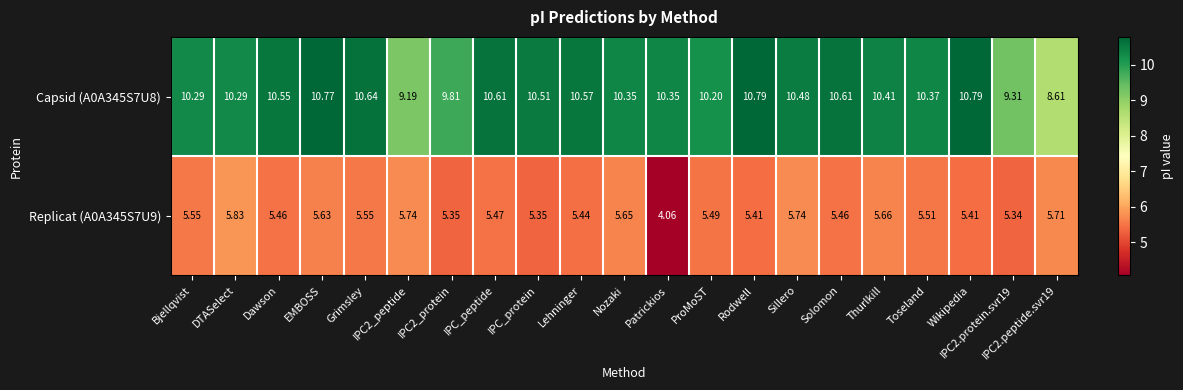

Which series changed the most between Toseland and IPC2.peptide.svr19?

Capsid (A0A345S7U8)